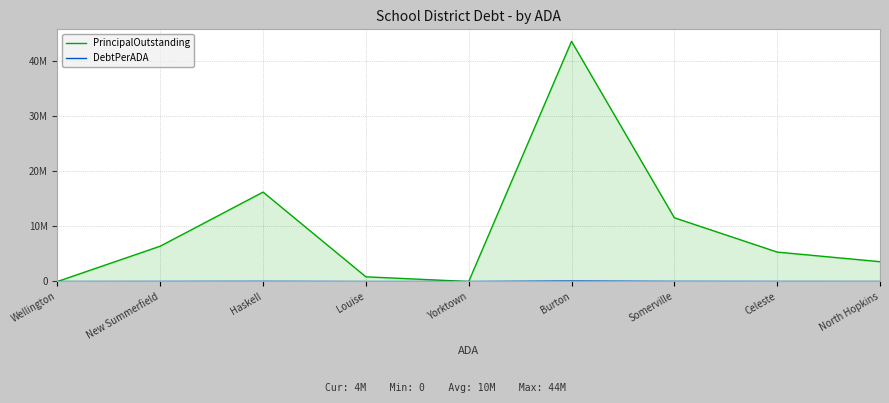

At which label does PrincipalOutstanding reach its peak?

Burton